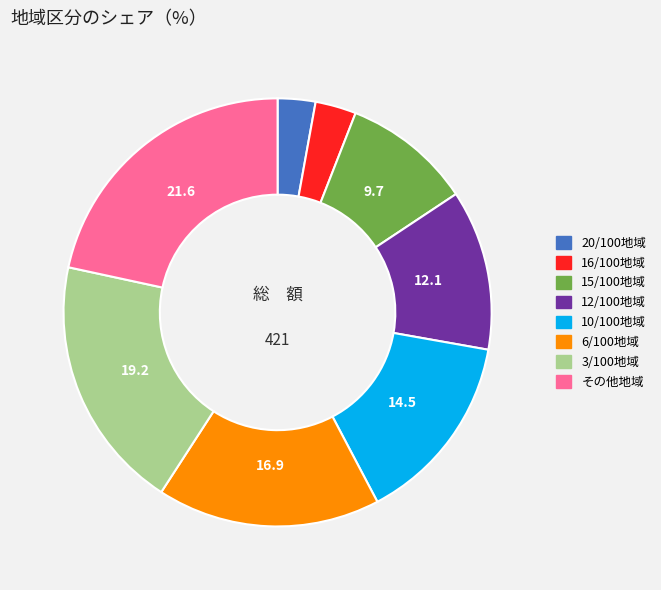

What is the largest slice in the pie chart?

その他地域